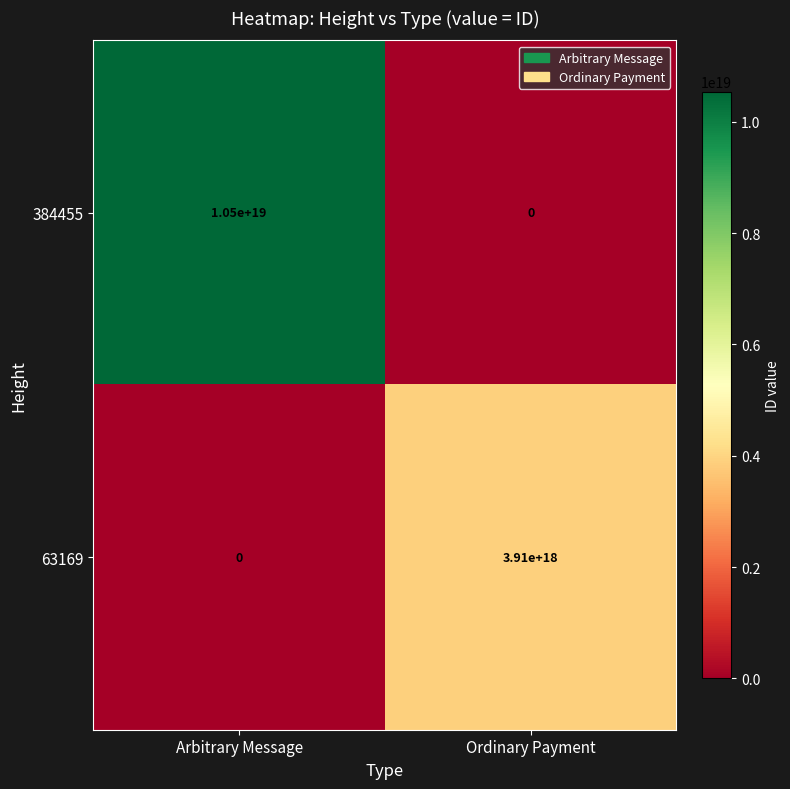

Rank the series at Arbitrary Message from highest to lowest value.

384455, 63169